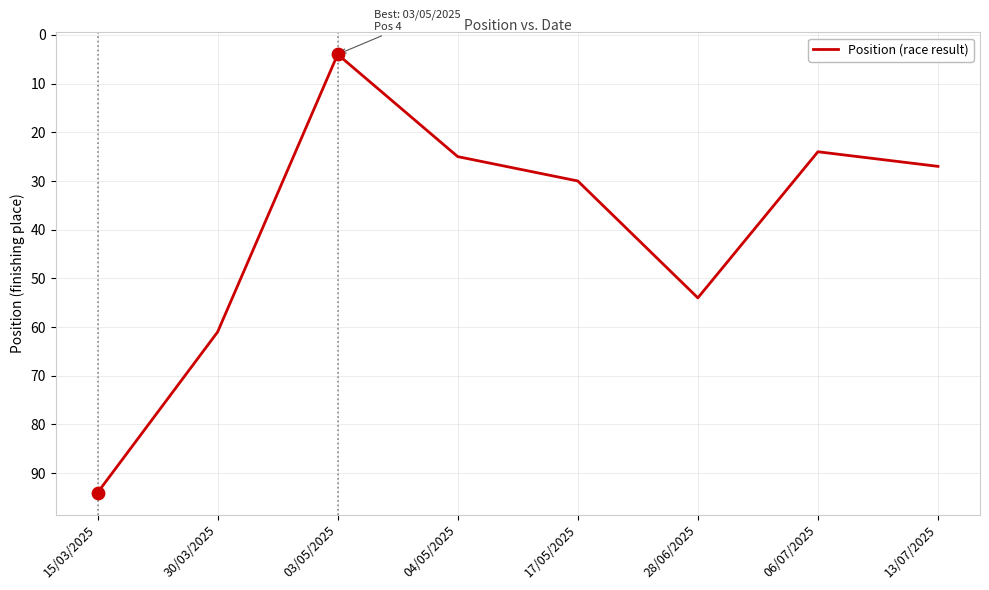

Which has a higher value, 13/07/2025 or 06/07/2025?

13/07/2025